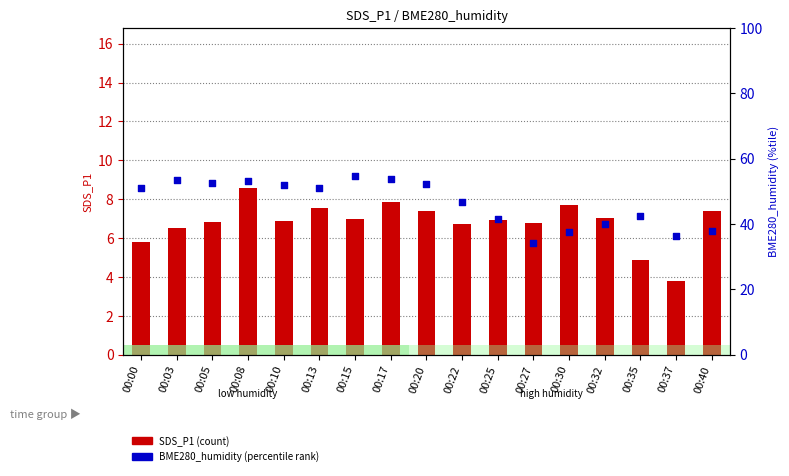

Is the value of BME280_humidity at 00:00 greater than the value of SDS_P1 at 00:40?

Yes